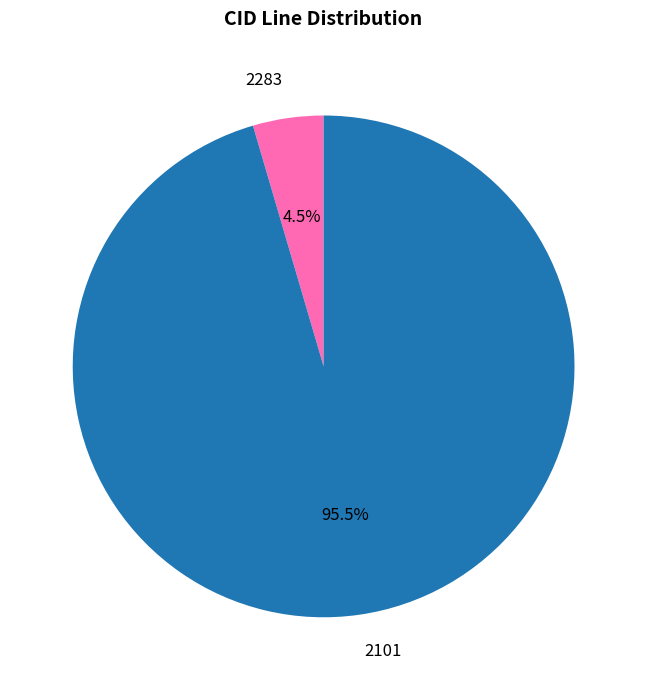

To the nearest percent, what is the difference between the largest and smallest slice percentages?

91%